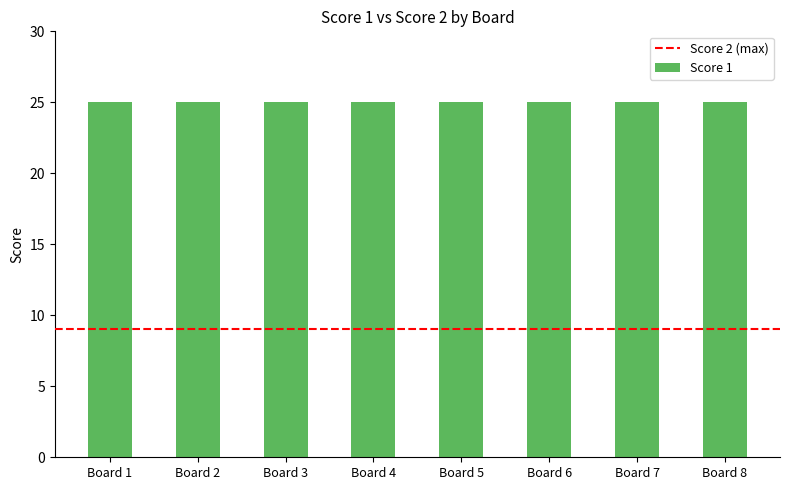

Which has a higher value, Board 1 or Board 4?

Board 1